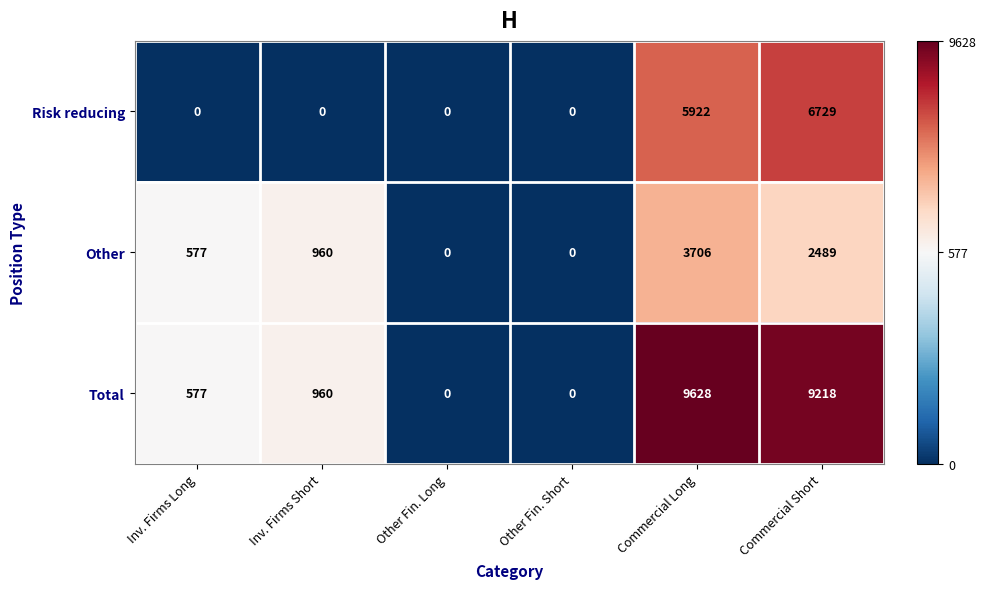

What is the spread (max minus min) of values at Commercial Short?

6729